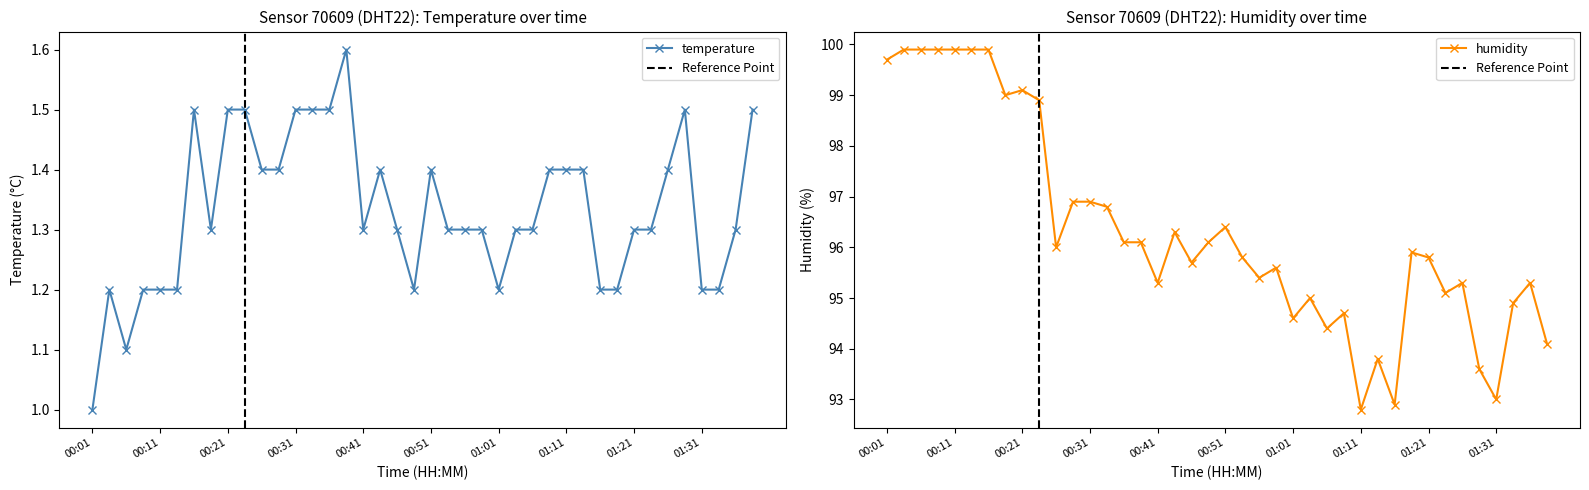

True or false: humidity and temperature intersect in this chart.

False